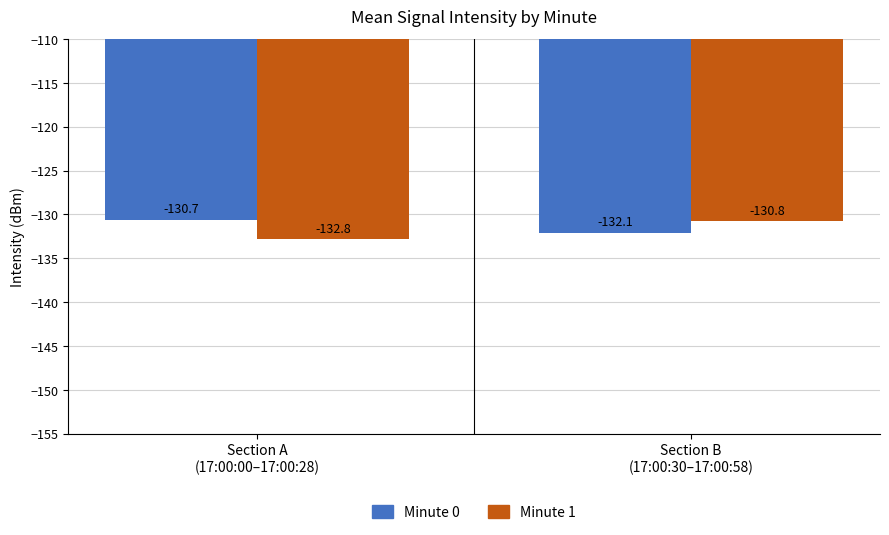

What is the label of the 1st bar from the left?

Section A
(17:00:00–17:00:28)